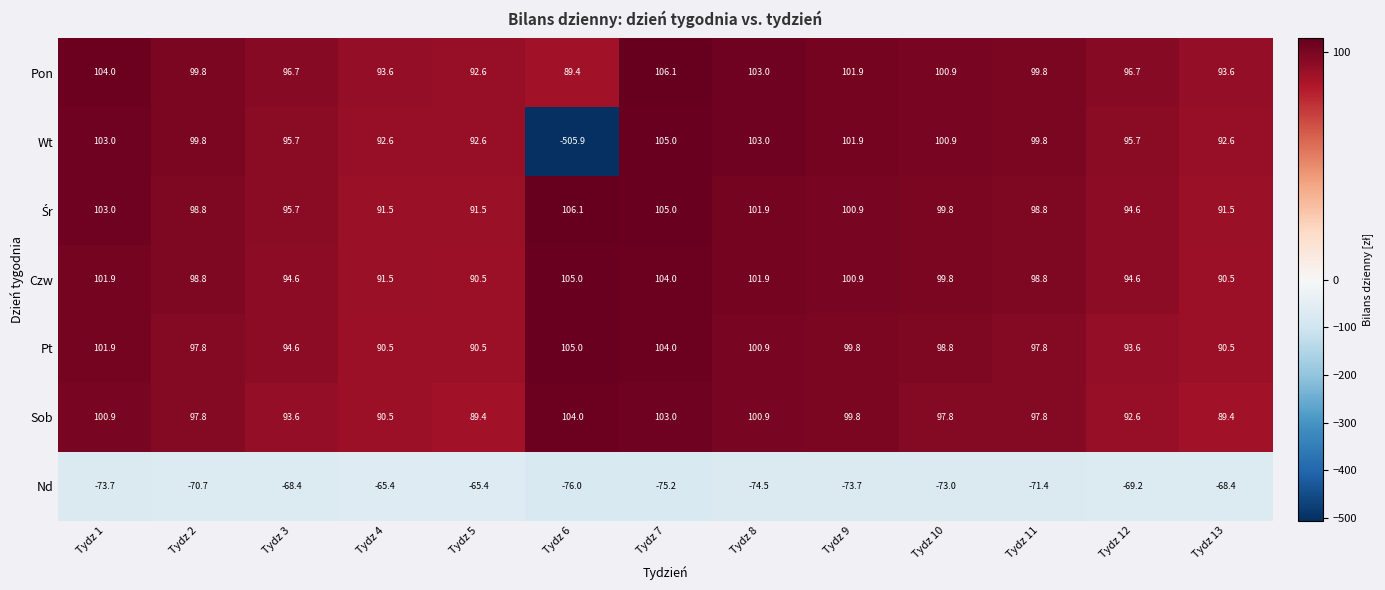

How many positive values does the Wt series have?

12